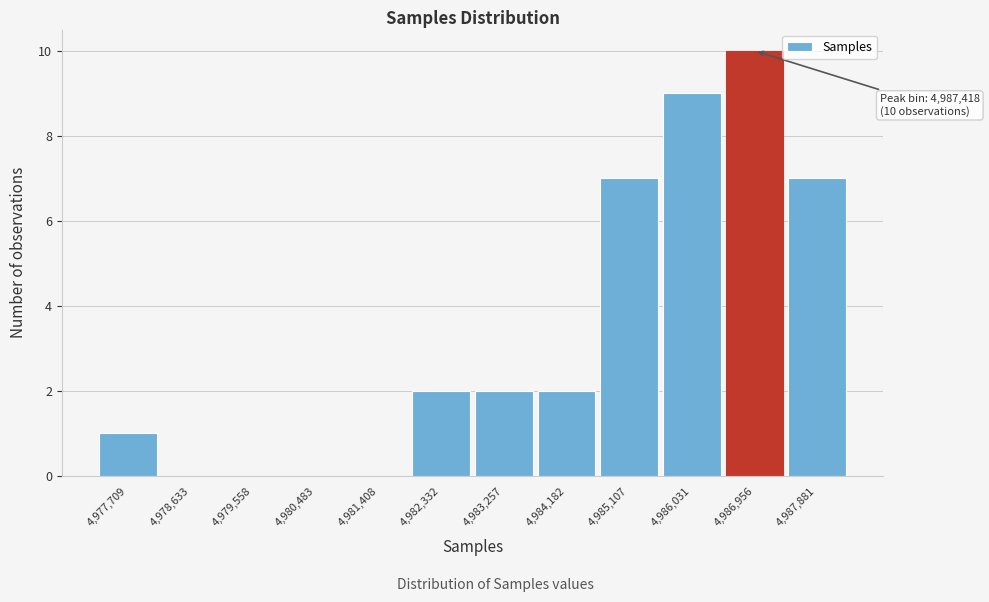

Reading right to left, what are all the values shown in this chart?

4,987,881=7	4,986,956=10	4,986,031=9	4,985,107=7	4,984,182=2	4,983,257=2	4,982,332=2	4,981,408=0	4,980,483=0	4,979,558=0	4,978,633=0	4,977,709=1